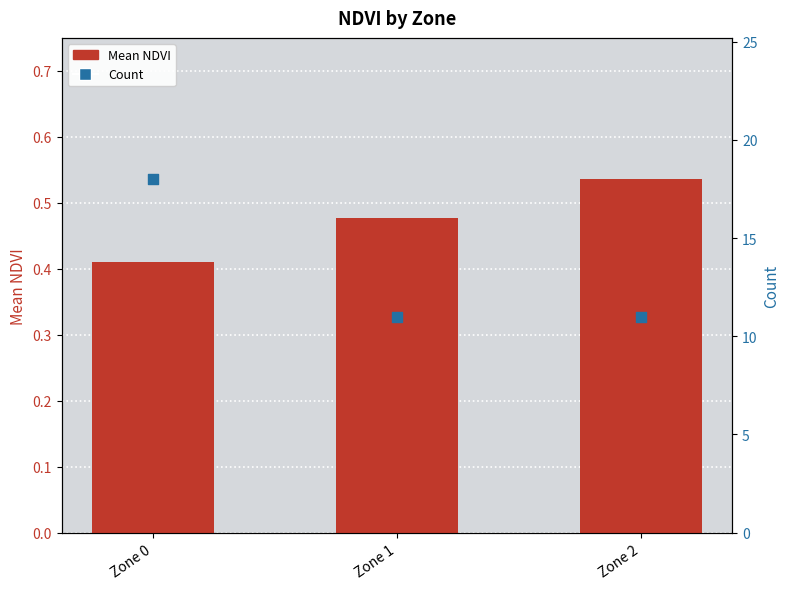

Which series reaches the maximum Y coordinate?

Count